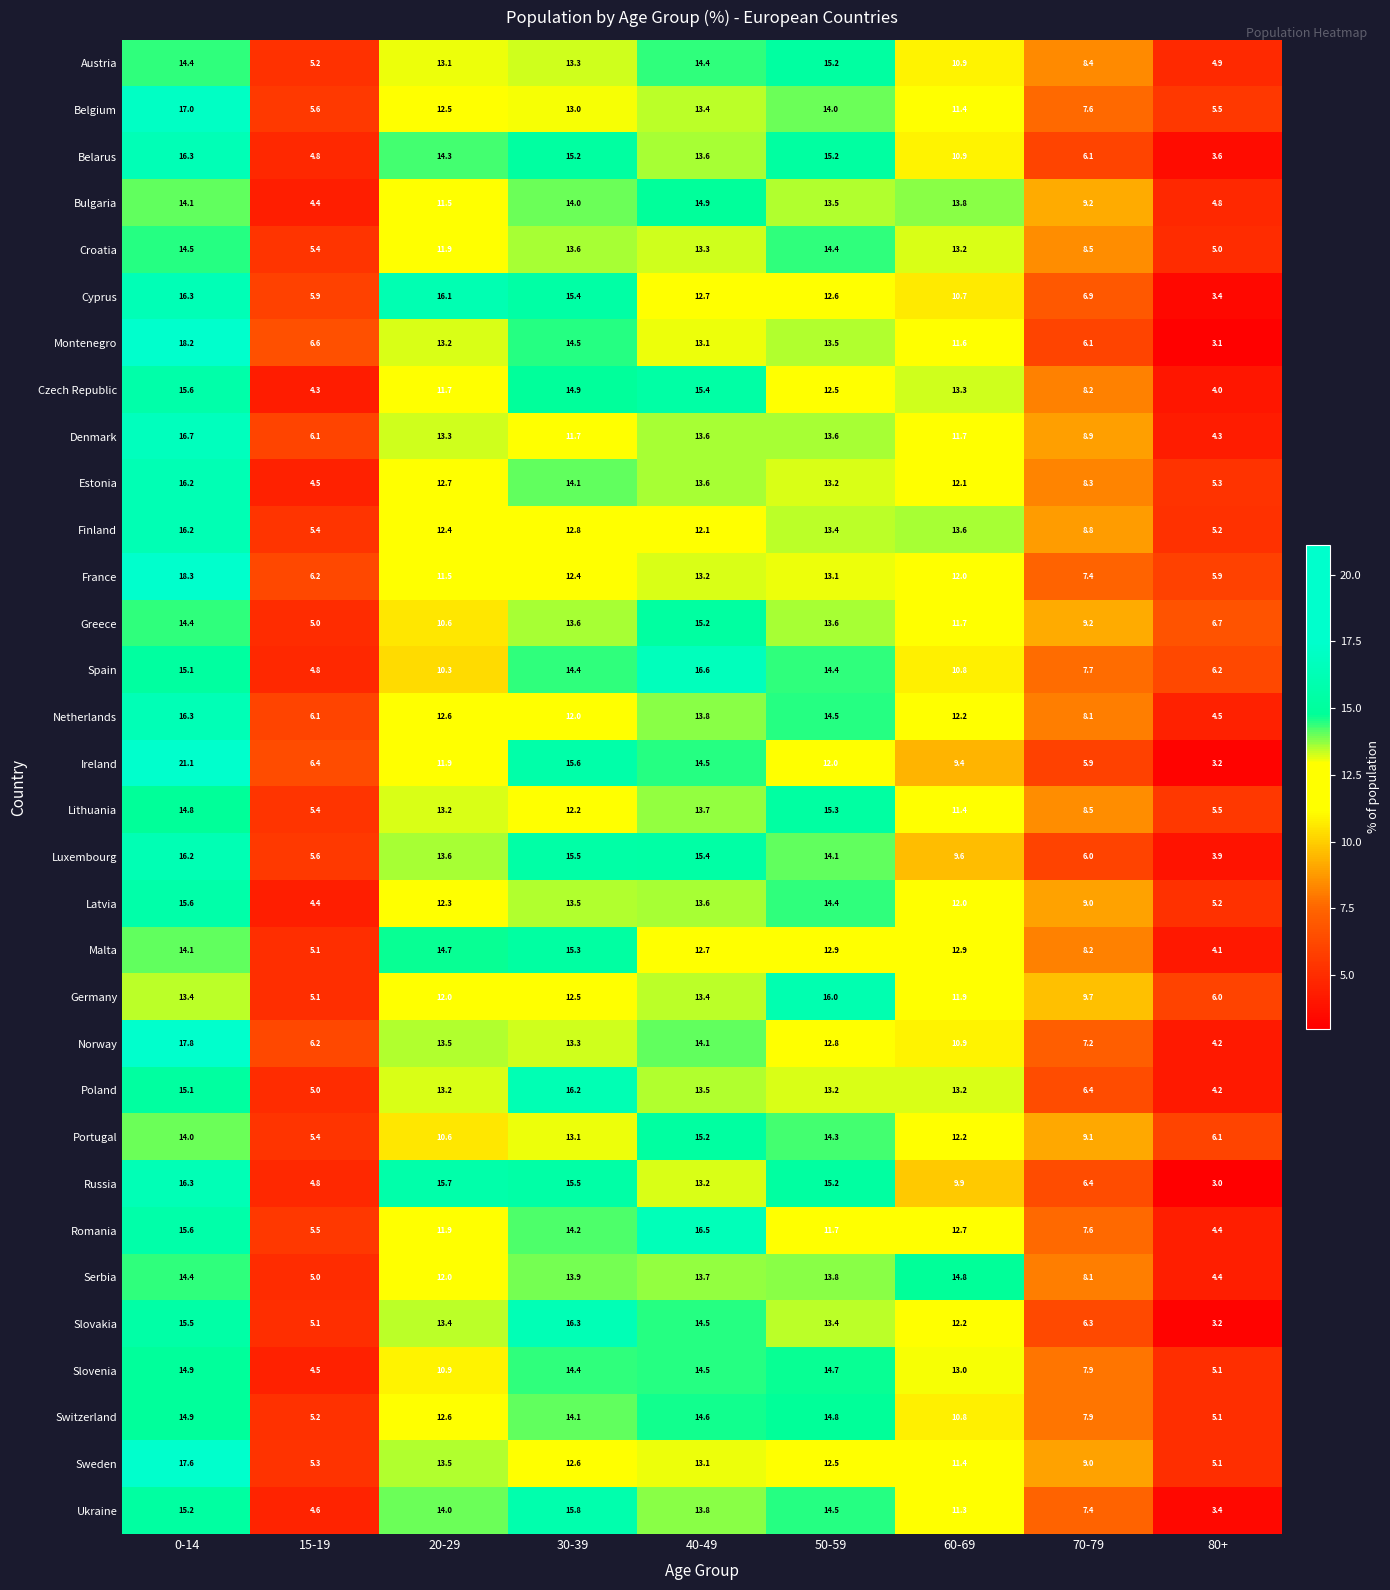

What is the highest value of the Slovenia series?

14.9